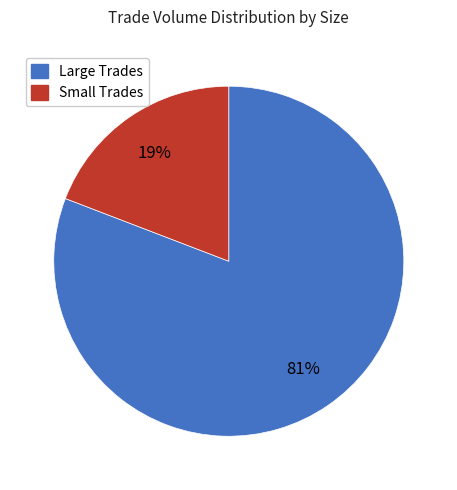

Which slice is the largest?

Large Trades